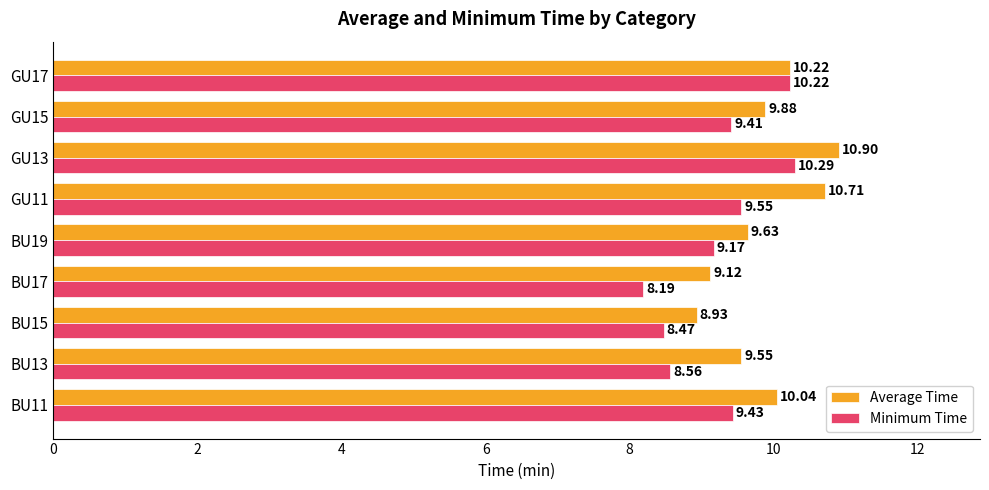

At how many categories does at least one series exceed 9?

8